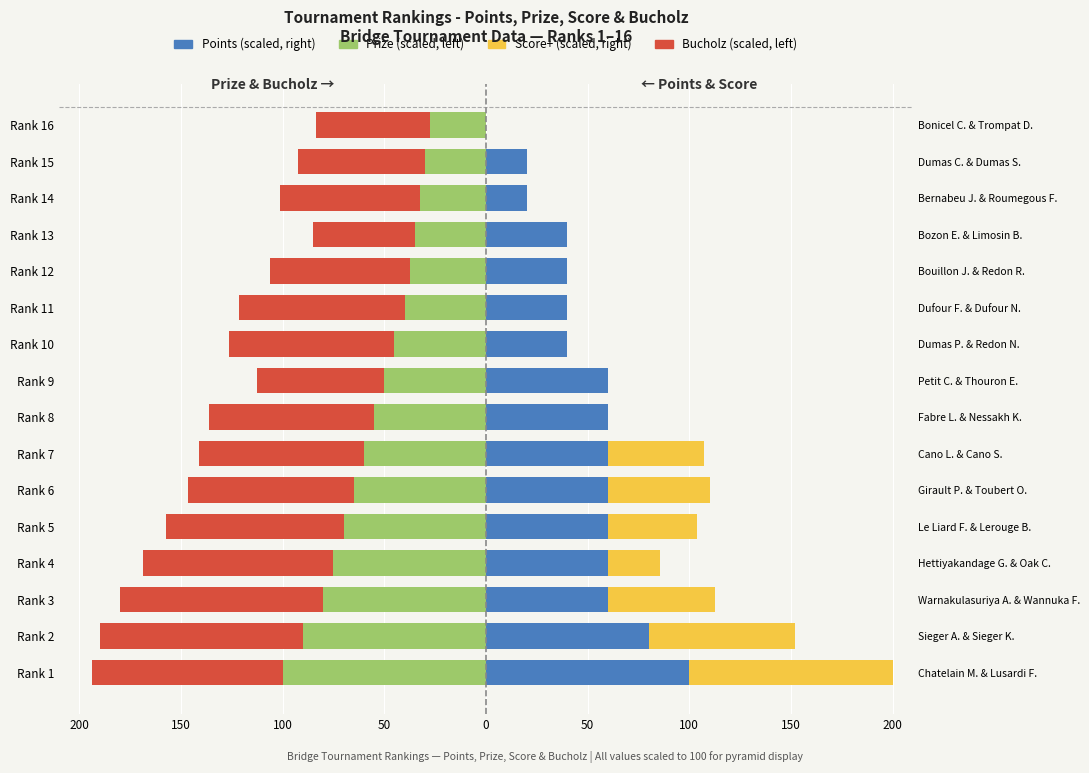

Which series has the largest range (max minus min)?

Score+ (scaled)